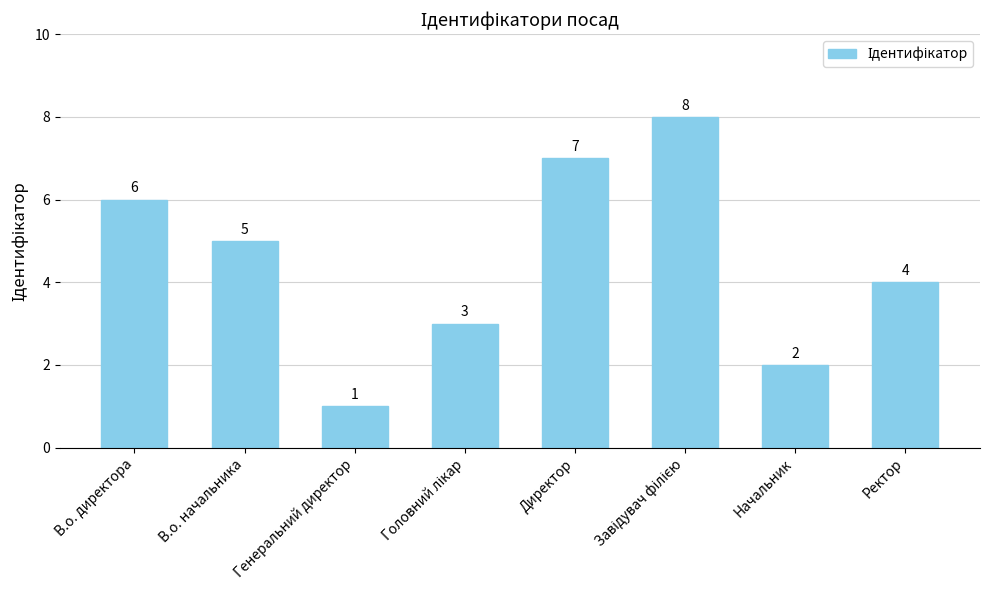

Does the chart contain any negative values?

No